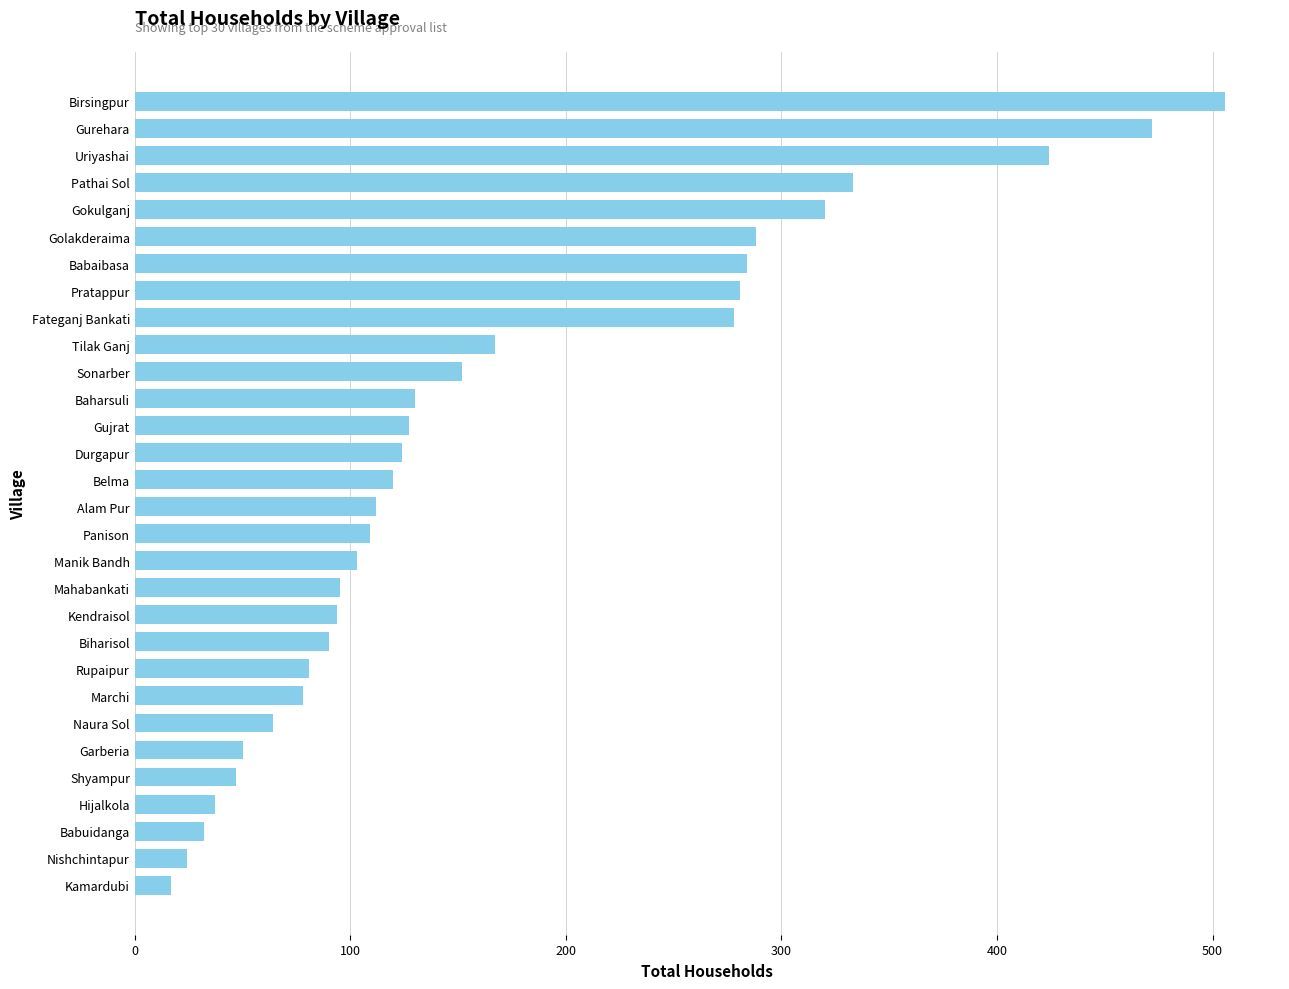

The chart shows a value of 146 at Kendraisol. True or false?

False